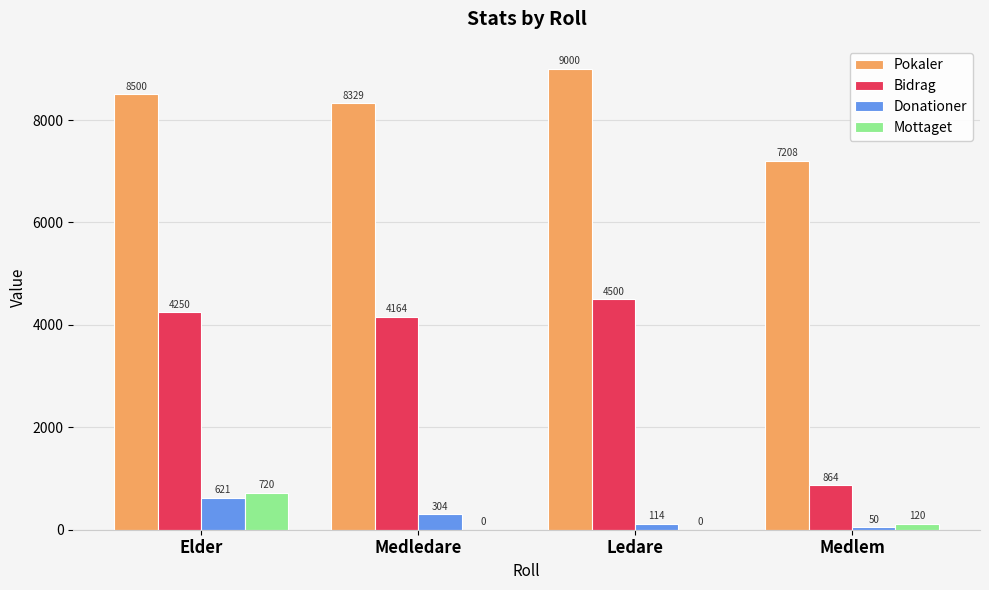

At which label does Mottaget reach its peak?

Elder